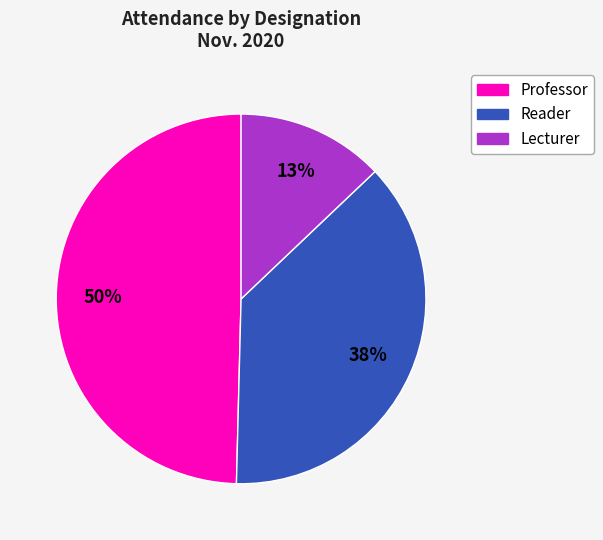

To the nearest percent, what is the difference between the largest and smallest slice percentages?

37%